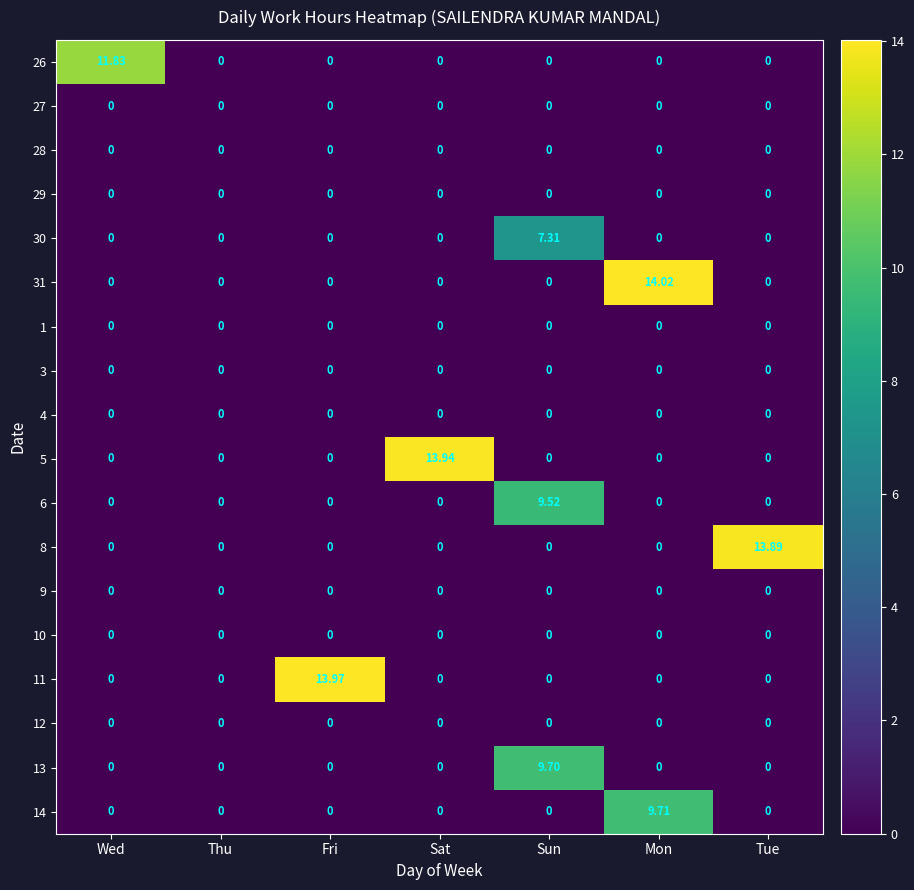

Which series has the widest spread of values?

31